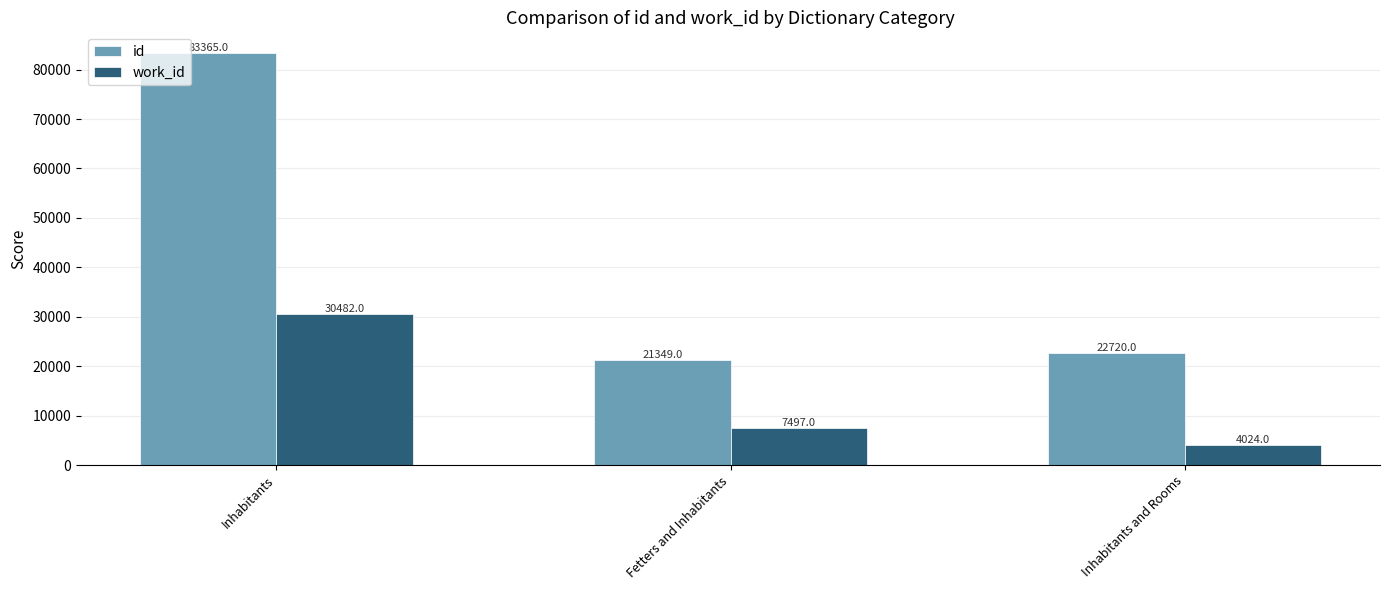

At which label does work_id first exceed 7497?

Inhabitants